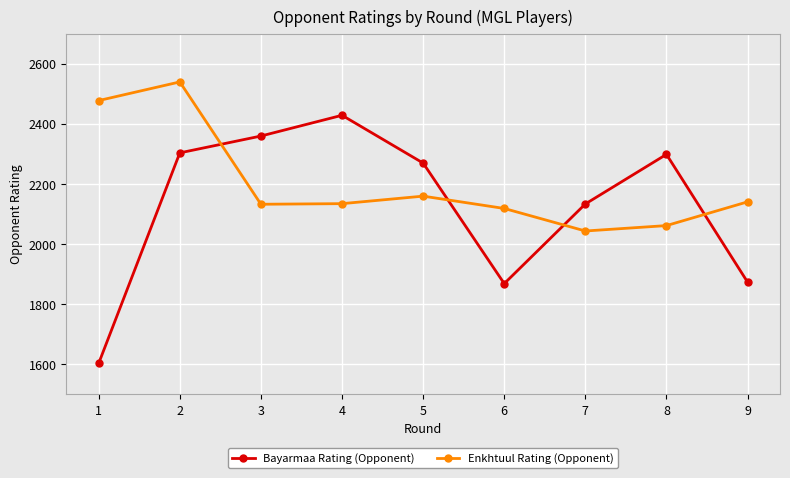

How many interior local valleys does the Bayarmaa Rating (Opponent) series have?

1